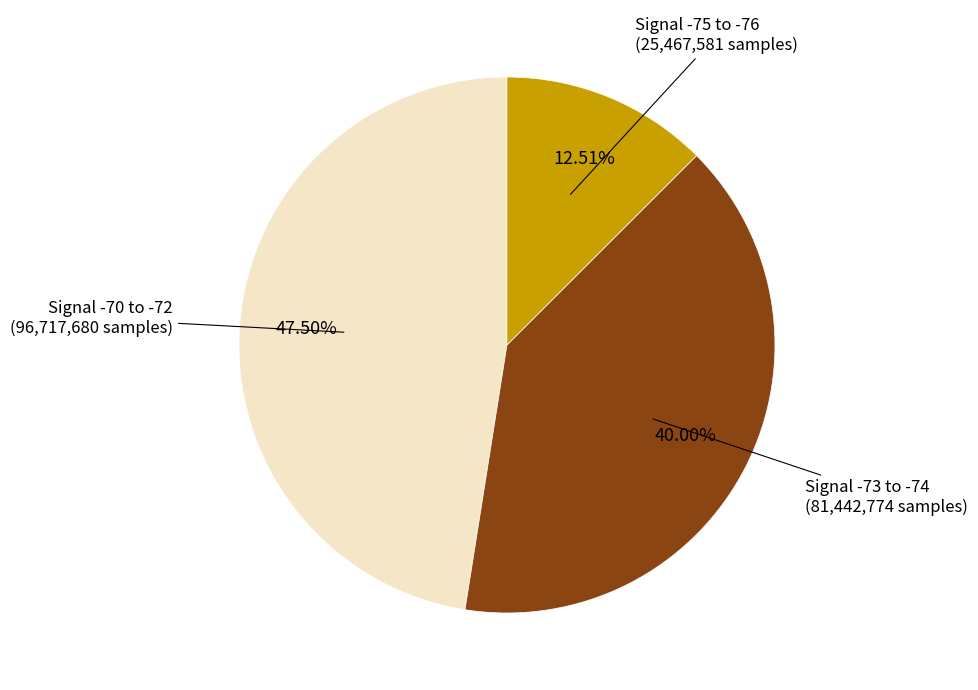

Is there a majority slice in this chart?

No